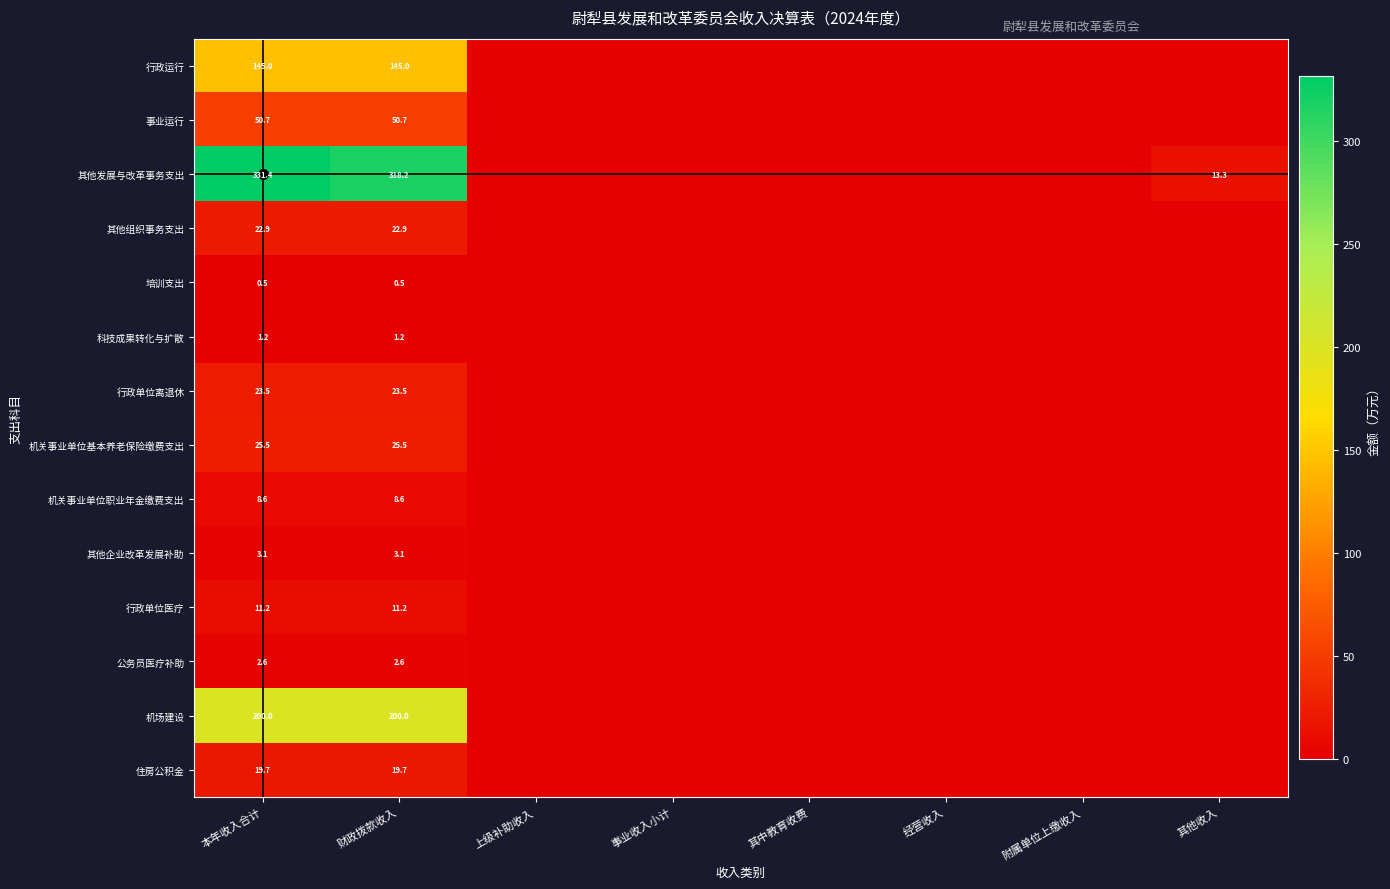

True or false: 行政运行 has a value of 145.0 at 本年收入合计.

True